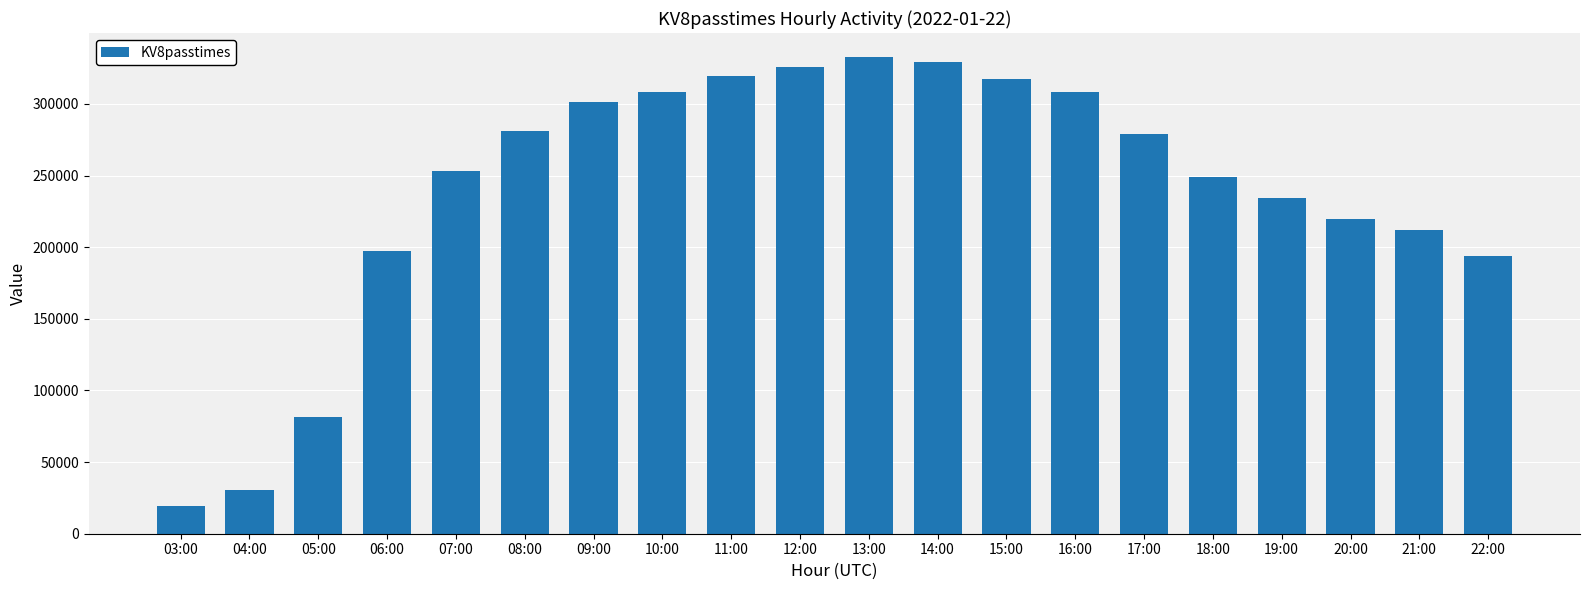

At which category does the chart reach its minimum across all series?

03:00